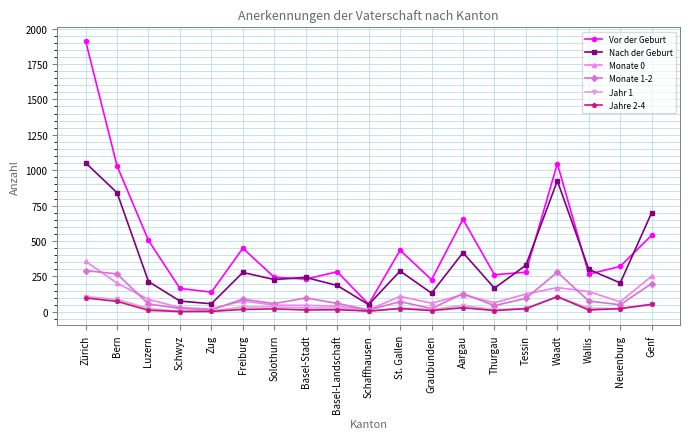

The value of Monate 1-2 at Basel-Stadt is 98. True or false?

True